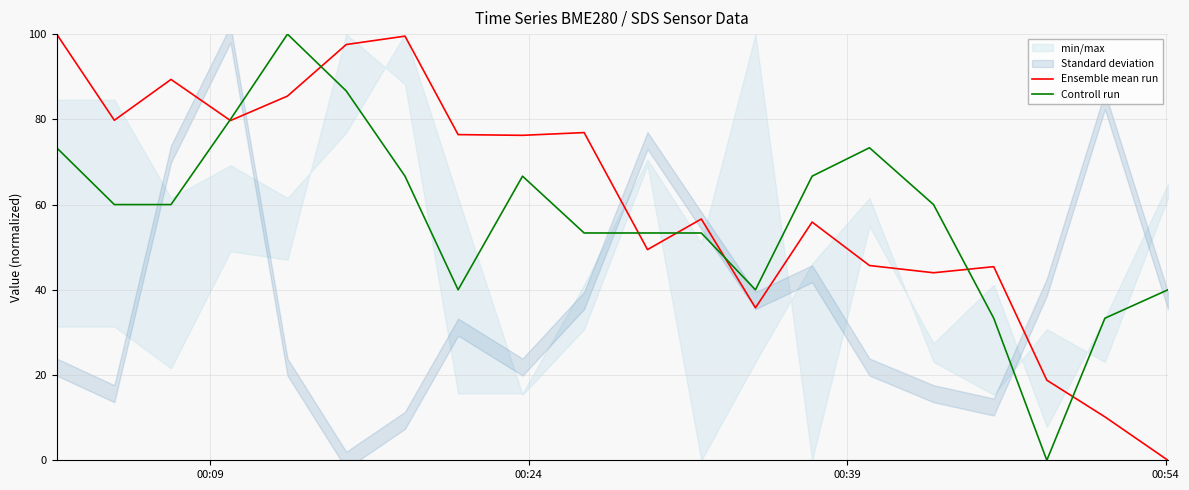

Does the chart have visible grid lines?

Yes